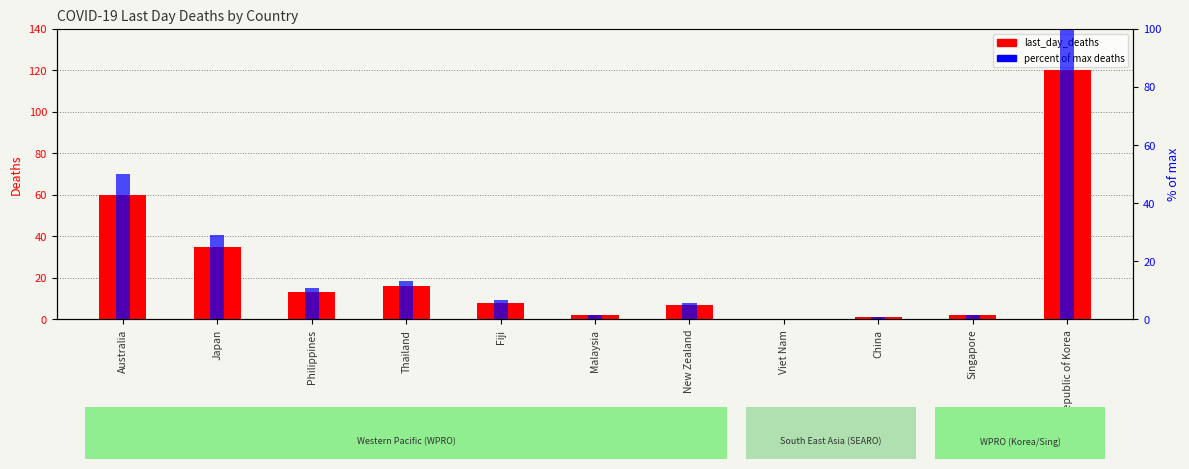

What is the difference between the maximum and minimum values in the last_day_deaths series?

120.0